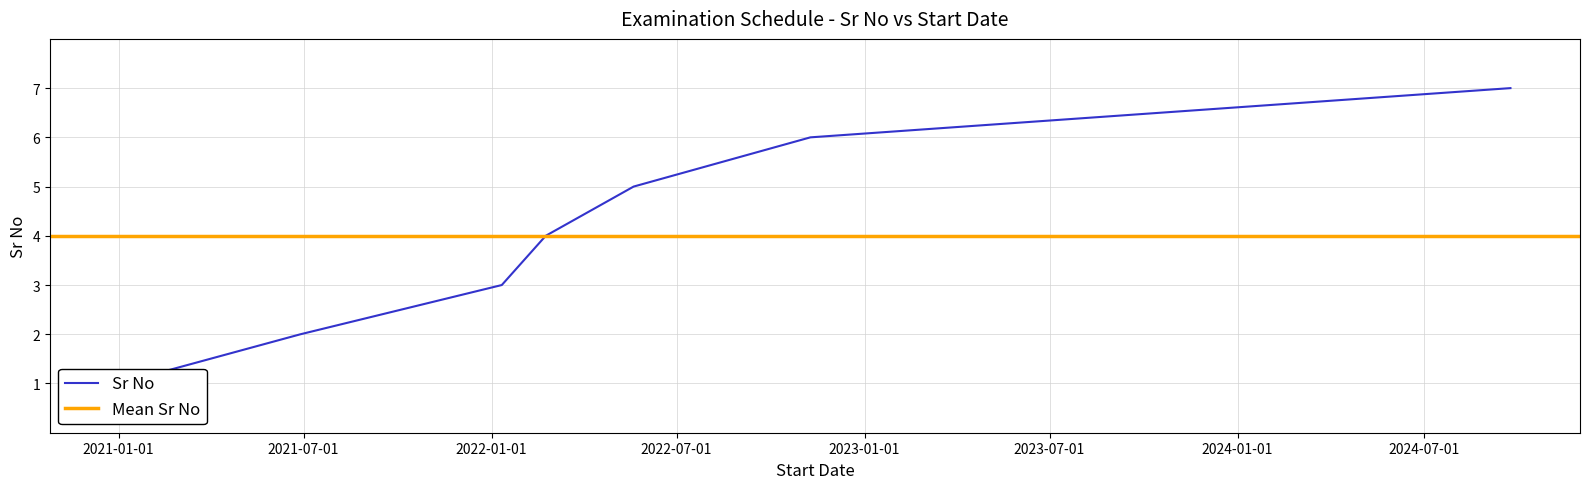

What is the difference between the second highest and minimum values?

5